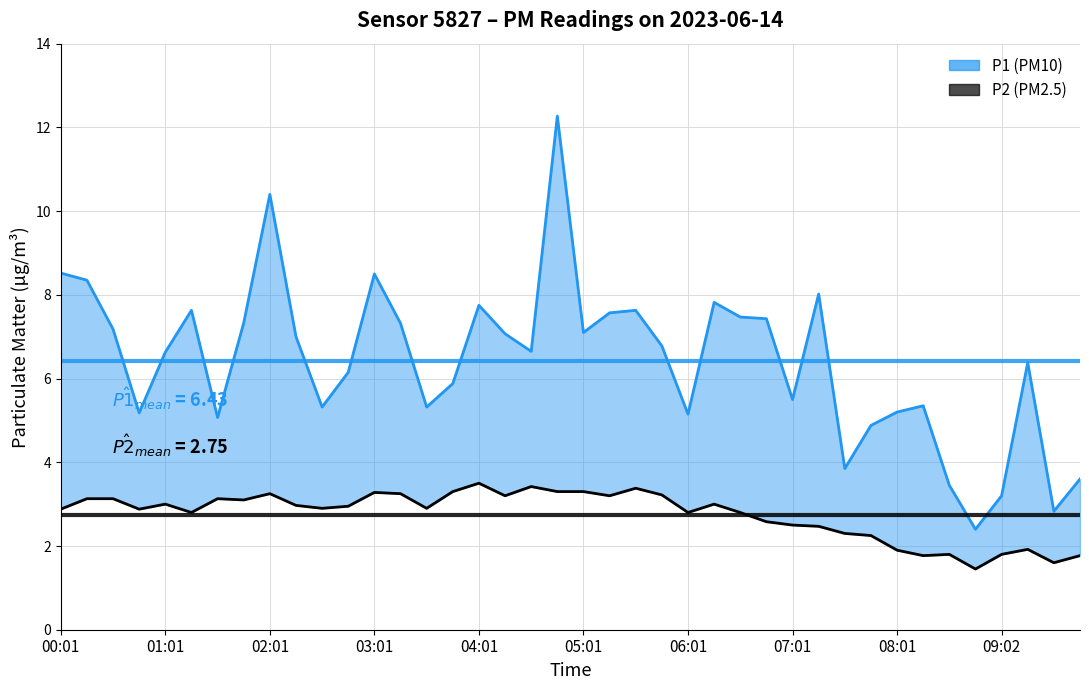

In P2, how many points are higher than both neighbors (excluding endpoints)?

10